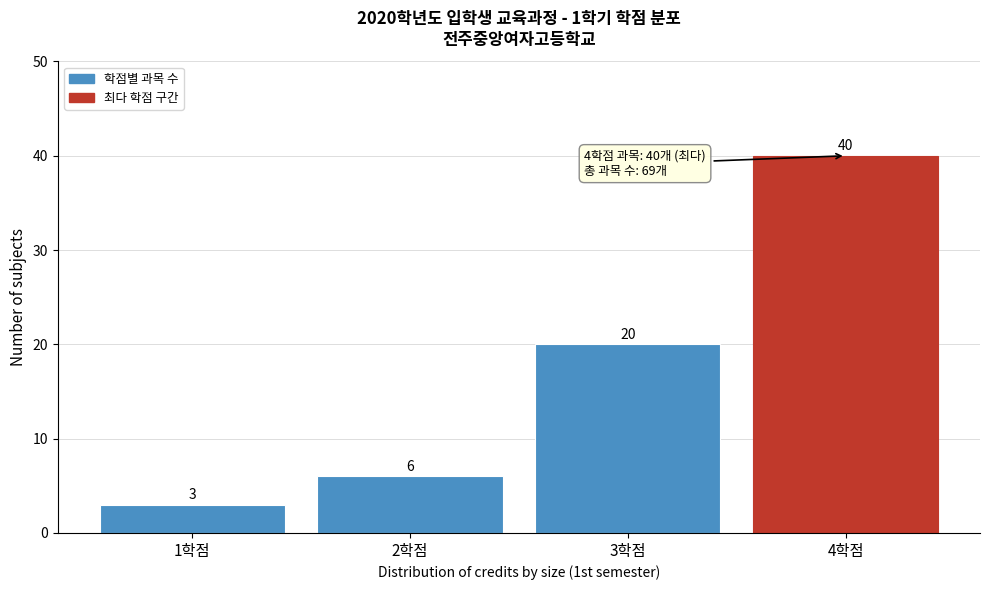

Reading left to right, transcribe all the data shown in this chart.

3	6	20	40